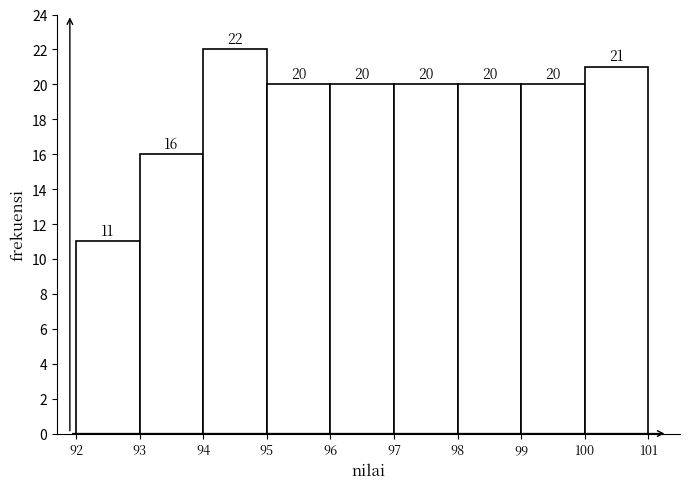

Reading left to right, transcribe this chart: for each bar, give the range it covers on the x-axis and its height.

92 to 93: 11
93 to 94: 16
94 to 95: 22
95 to 96: 20
96 to 97: 20
97 to 98: 20
98 to 99: 20
99 to 100: 20
100 to 101: 21